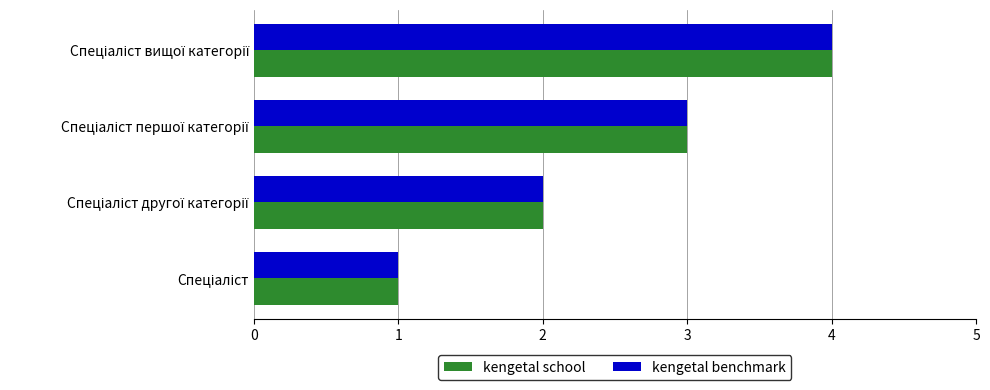

What is the highest value of the kengetal benchmark series?

4